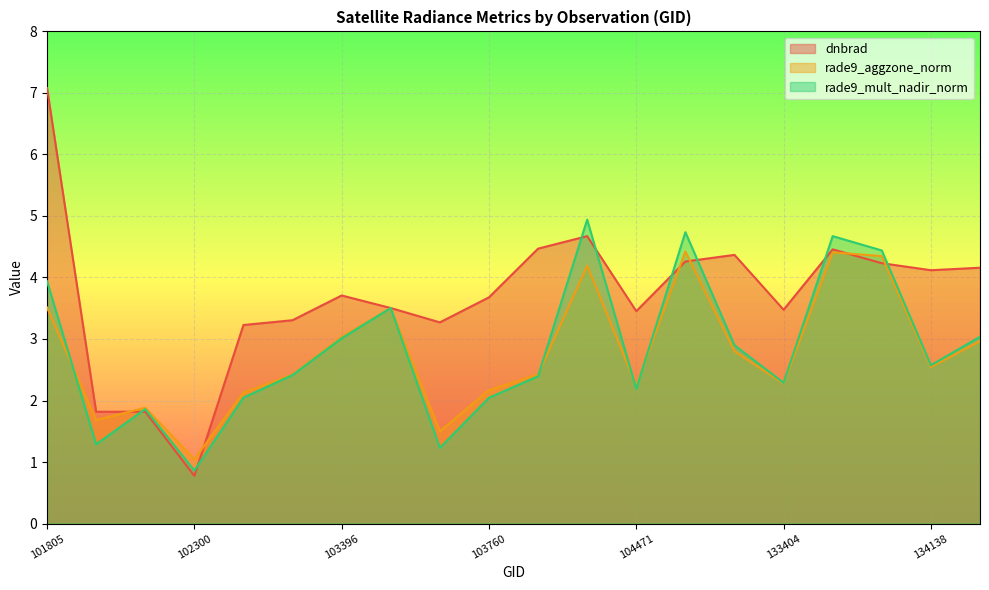

The value of rade9_aggzone_norm at 133404 is 3.8. True or false?

False